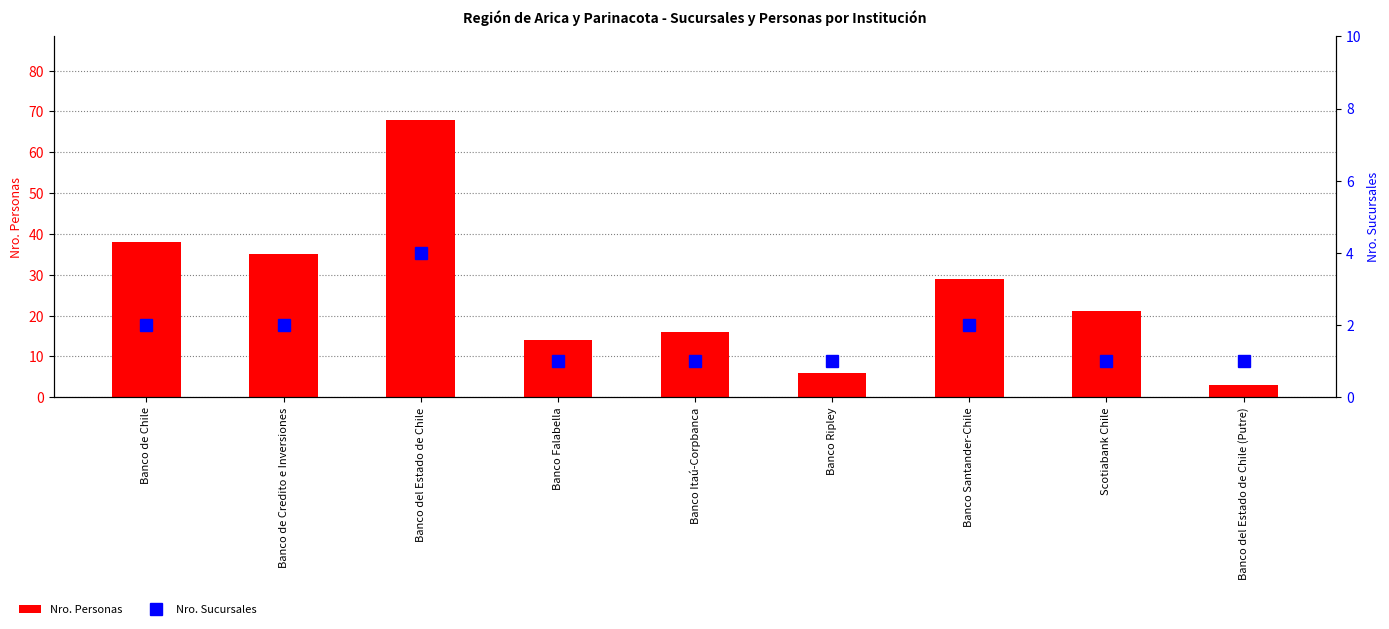

What is the label of the 5th bar from the right?

Banco Itaú-Corpbanca